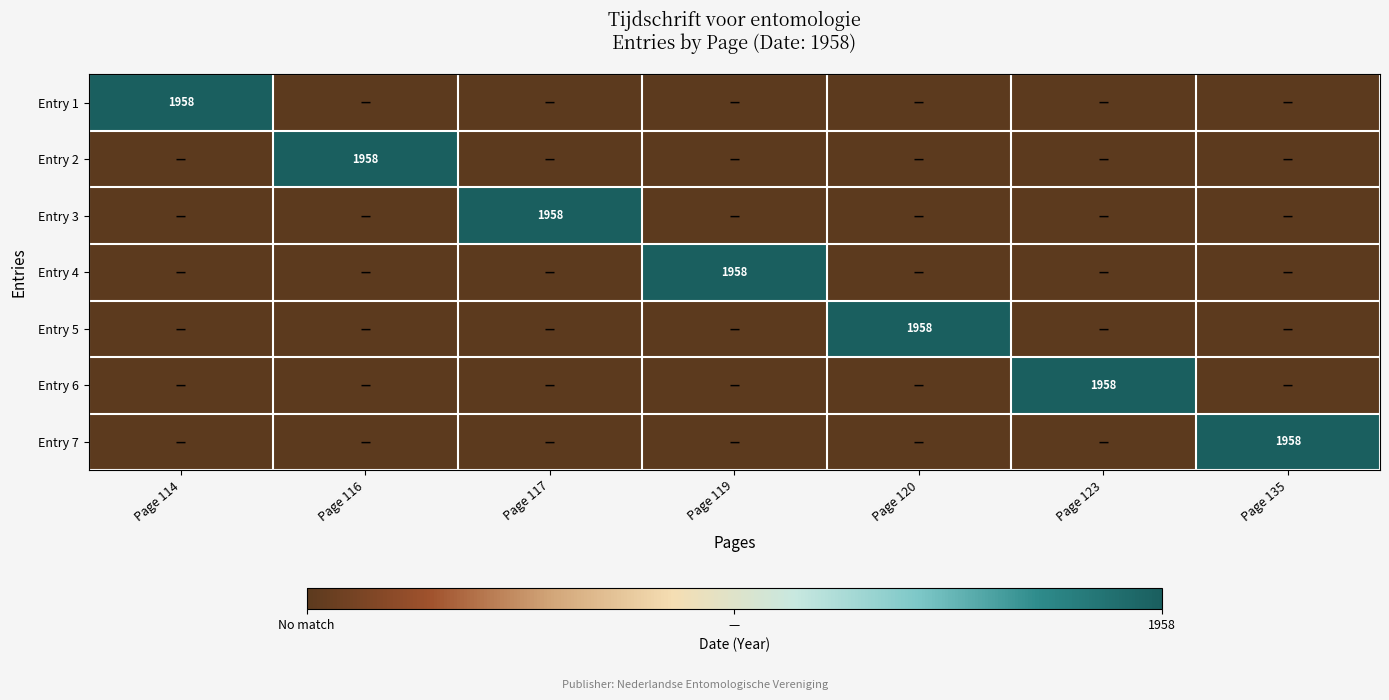

True or false: Entry 3 has a value of 3378 at Page 117.

False